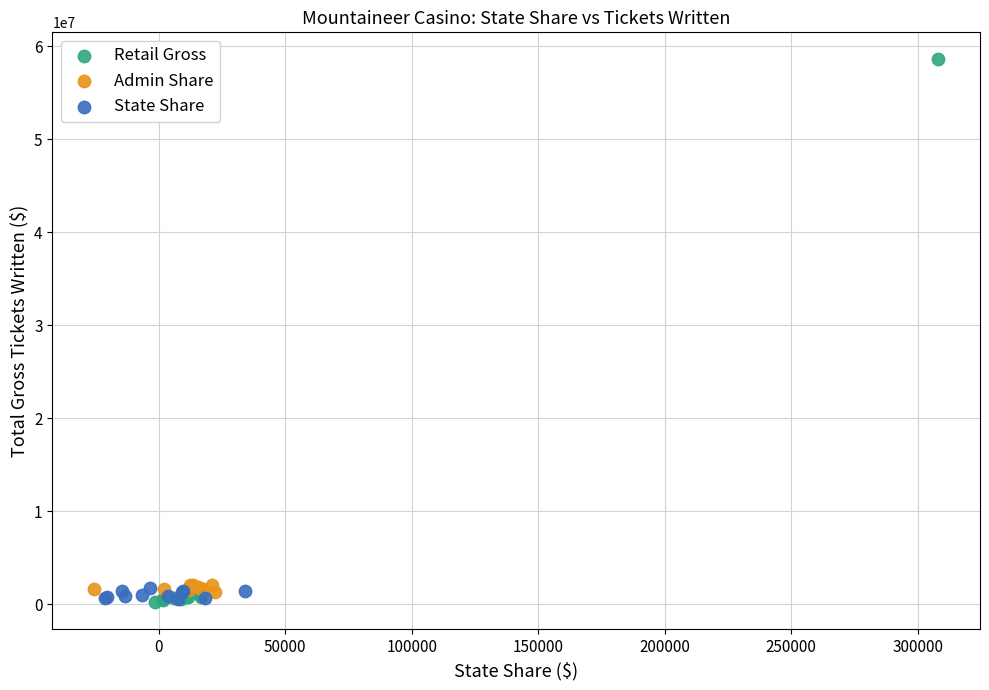

Which series contains the highest Y value?

Retail Gross